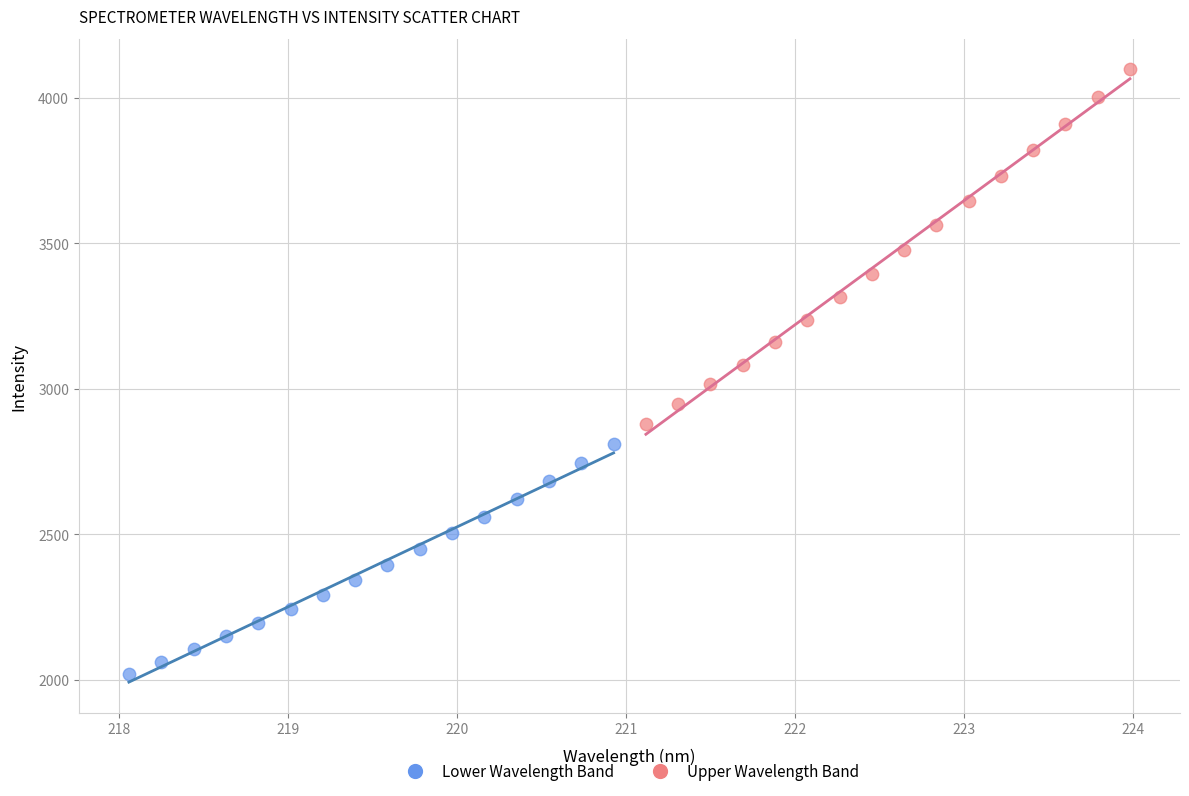

Which series contains the highest Y value?

Upper Wavelength Band